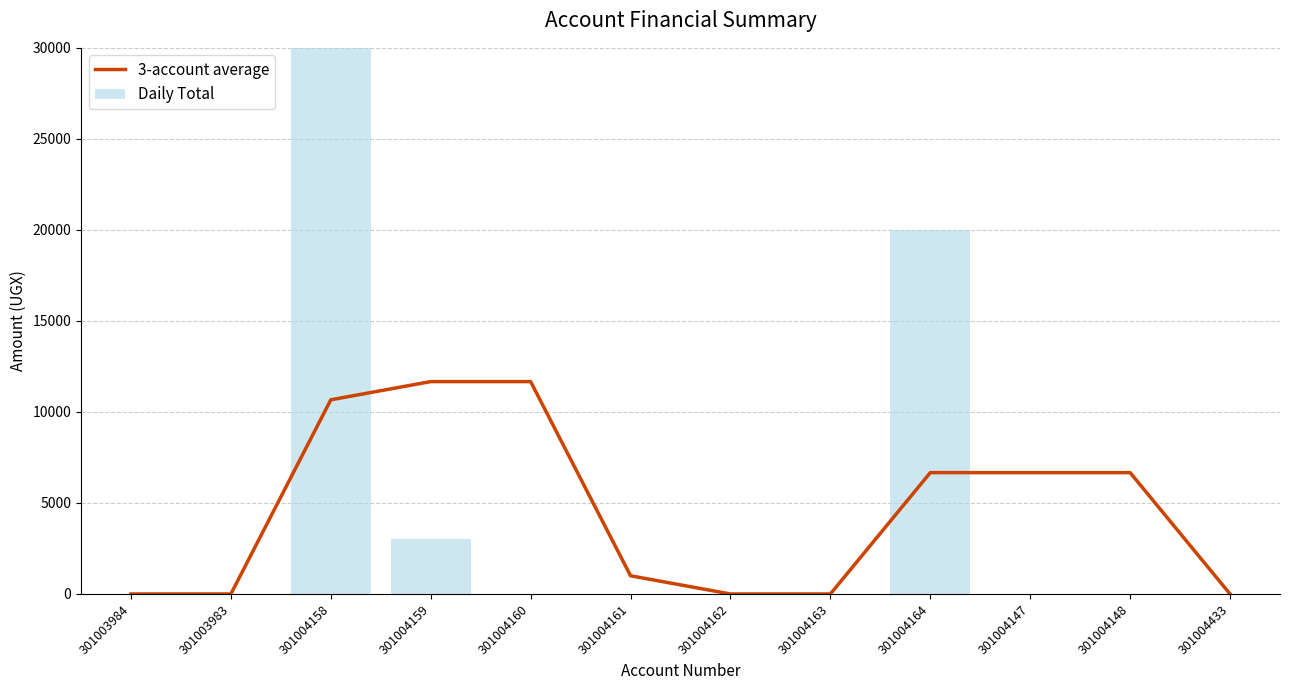

List the series in order of their peak value, lowest first.

3-account average, Daily Total